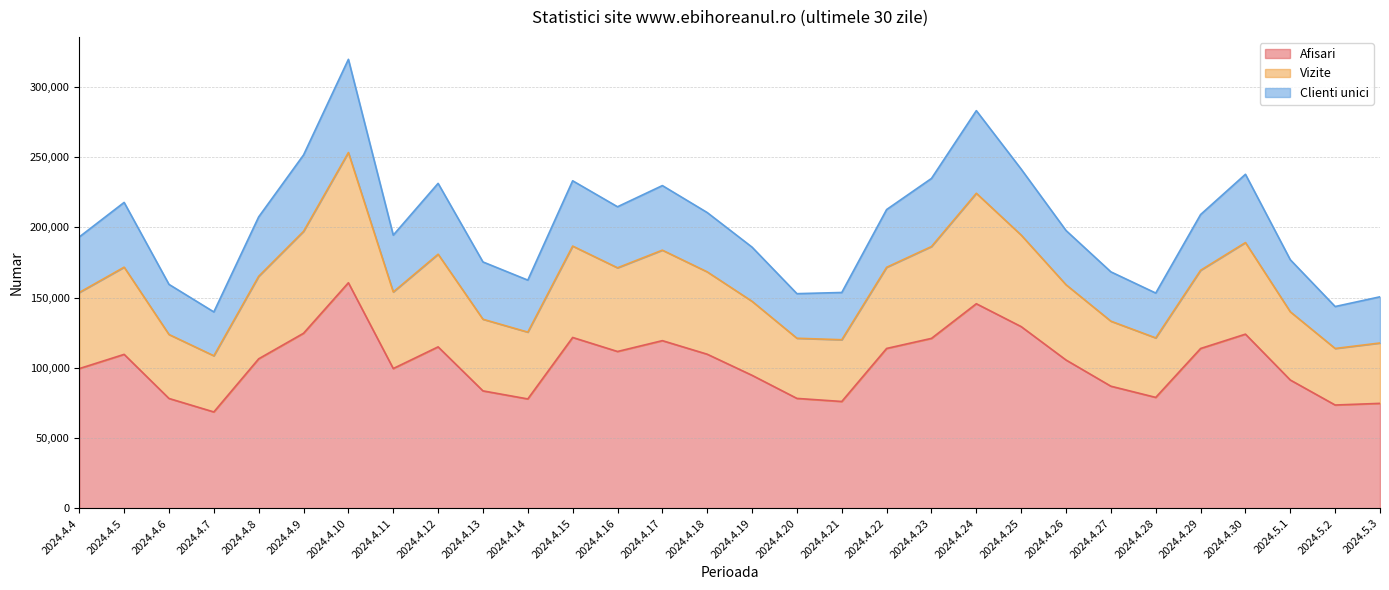

What is the maximum value for Afisari?

160561